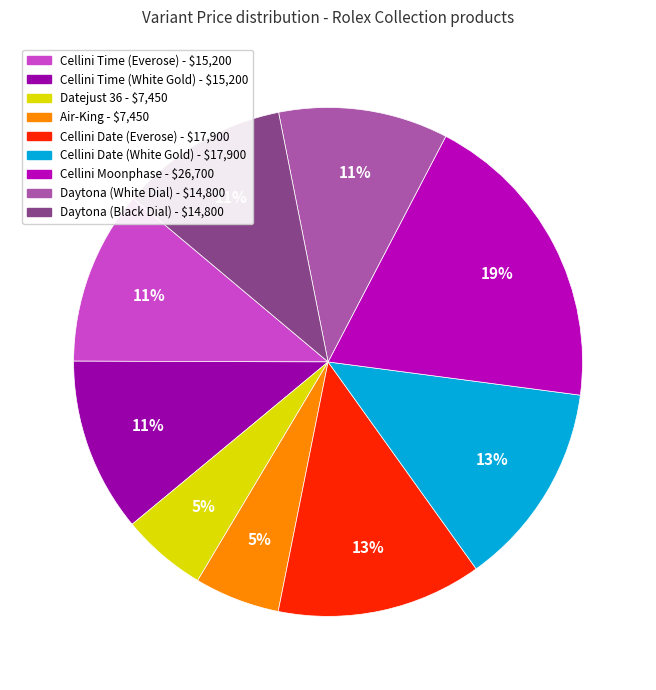

True or false: Cellini Time (Everose) accounts for 22% of the total.

False